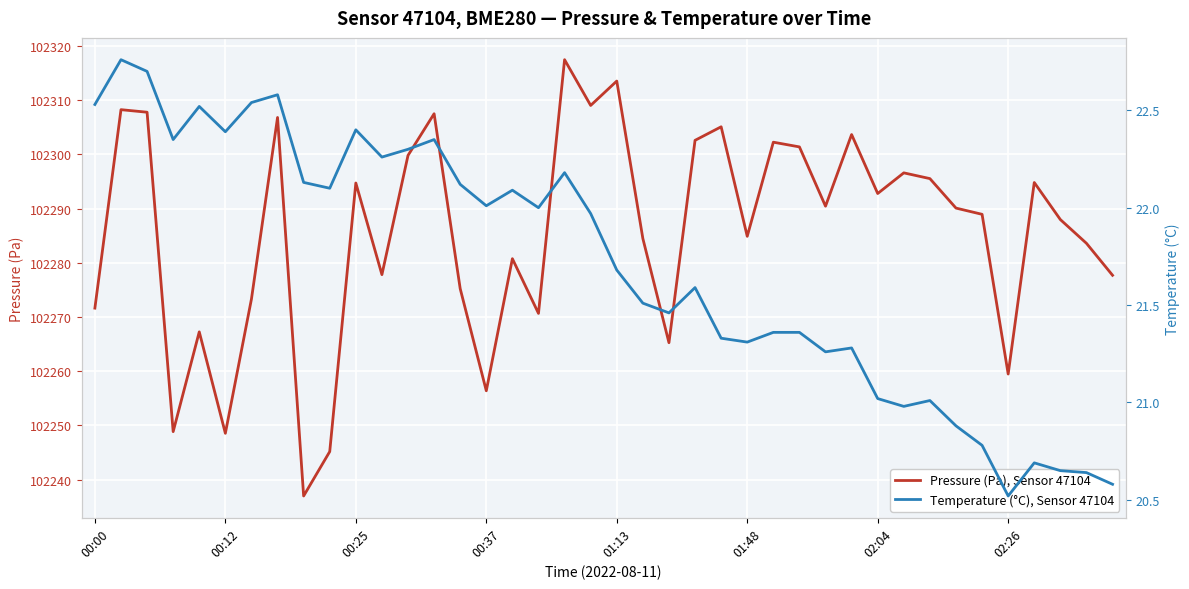

True or false: Pressure (Pa), Sensor 47104 and Temperature (°C), Sensor 47104 cross at least once.

False